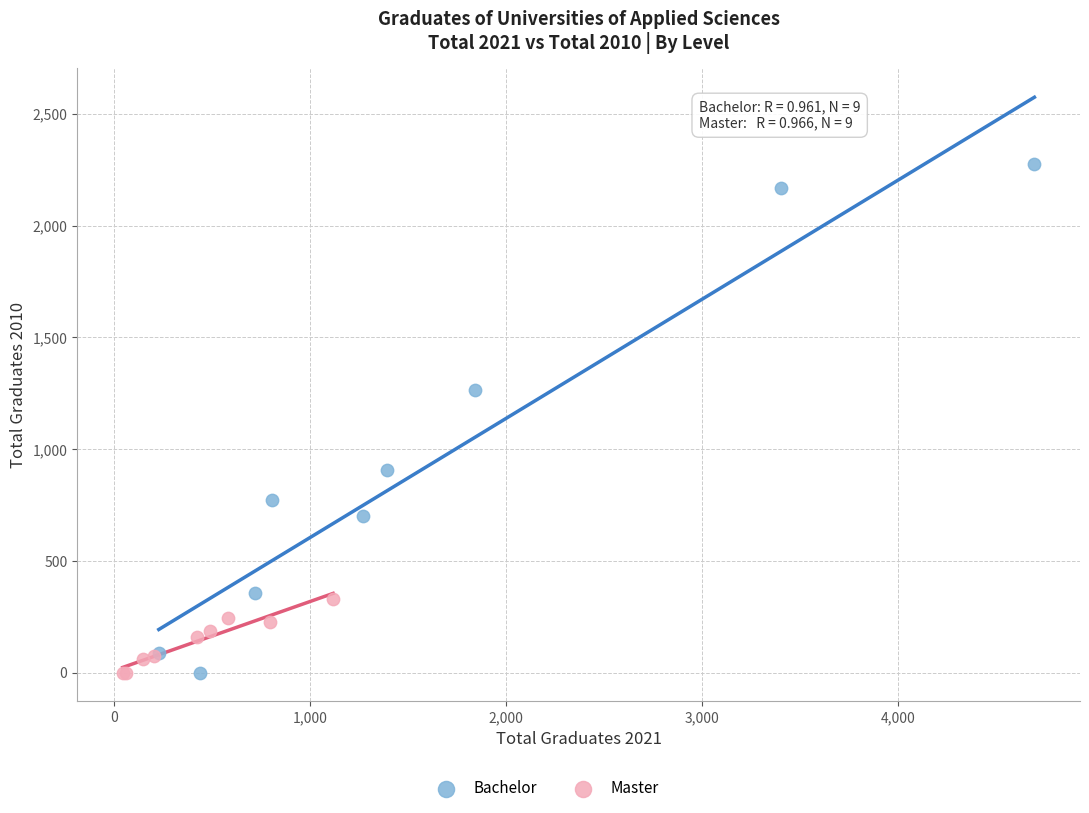

Which series has the widest spread of Y values?

Bachelor